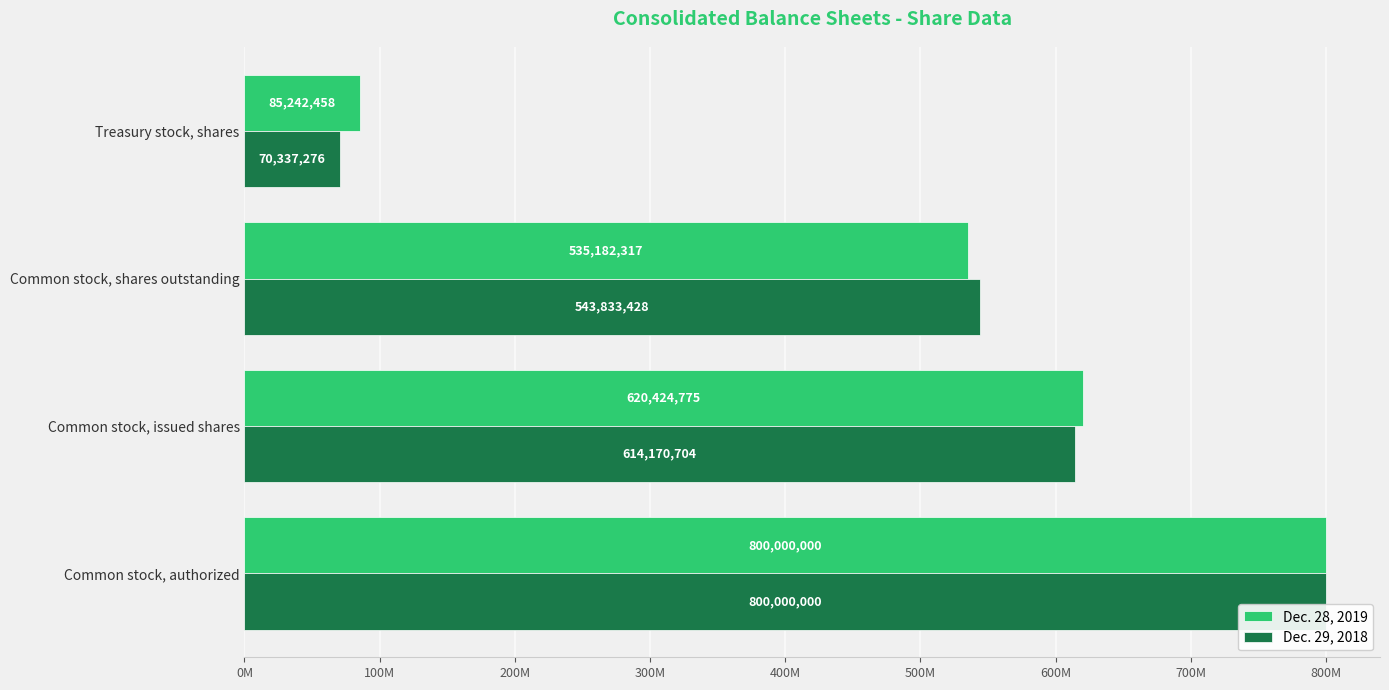

List the labels in order of Dec. 29, 2018 value, smallest first.

Treasury stock, shares, Common stock, shares outstanding, Common stock, issued shares, Common stock, authorized